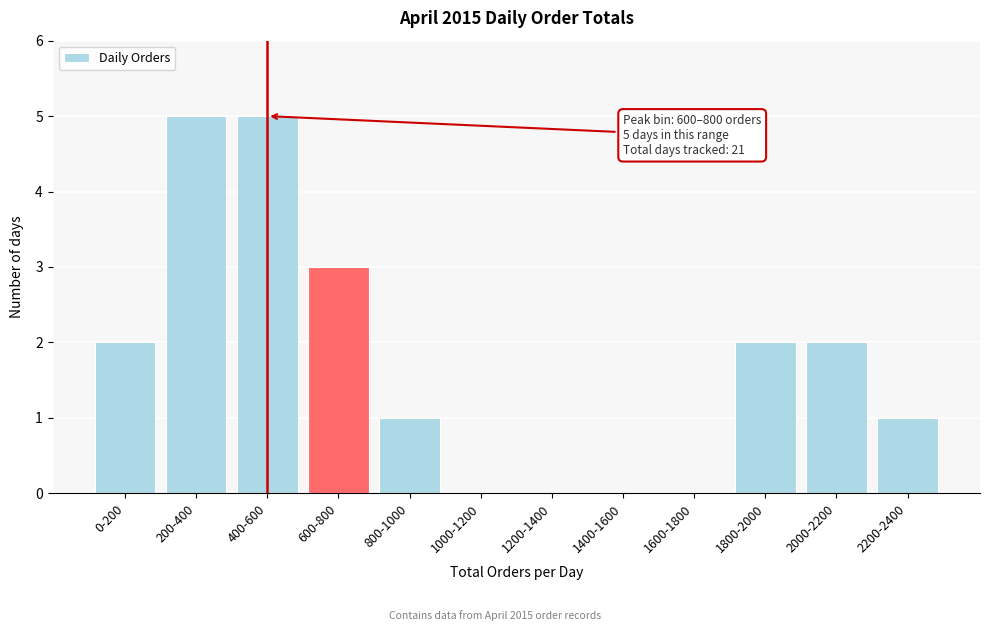

Reading left to right, transcribe all the data shown in this chart.

0-200=2	200-400=5	400-600=5	600-800=3	800-1000=1	1000-1200=0	1200-1400=0	1400-1600=0	1600-1800=0	1800-2000=2	2000-2200=2	2200-2400=1